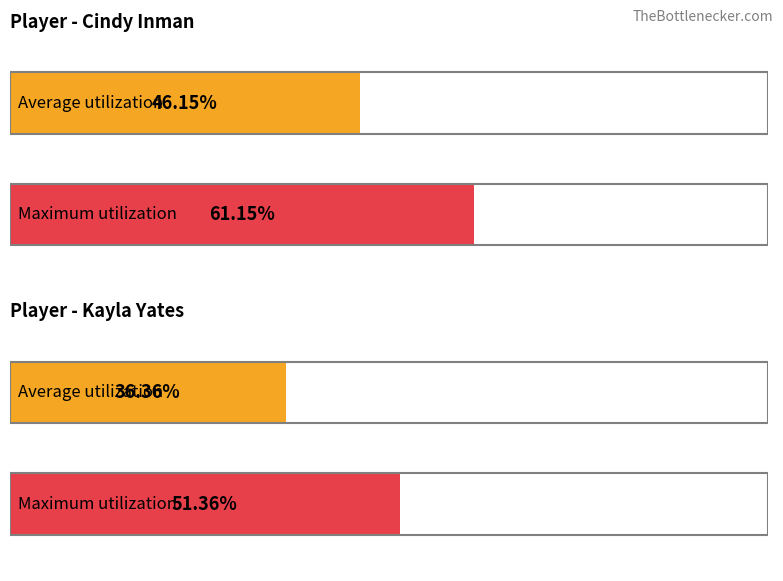

Are the bars horizontal?

Yes